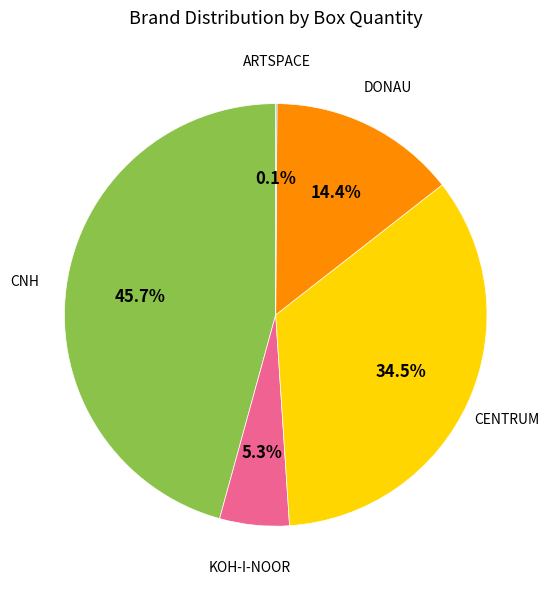

Which slice is the largest?

CNH